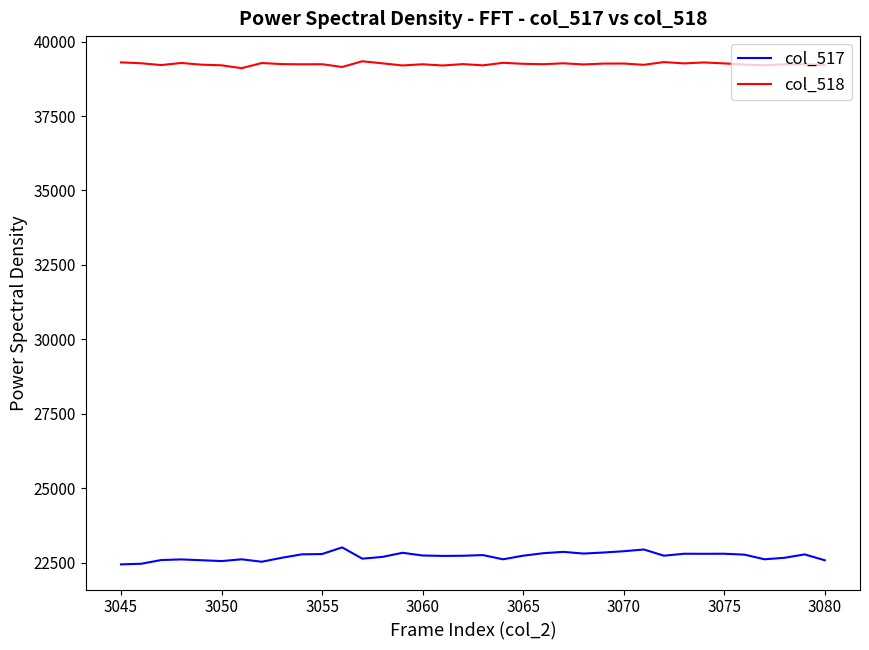

Which series has the largest total across all categories?

col_518